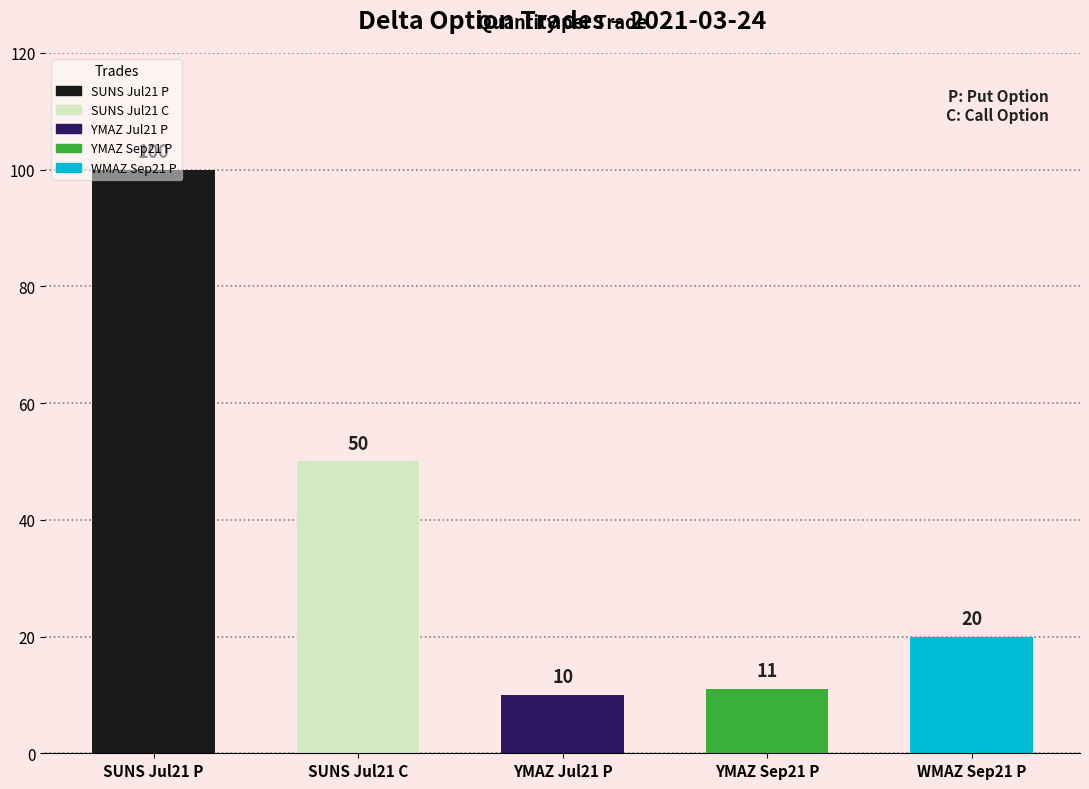

What is the label of the 3rd bar from the left?

YMAZ Jul21 P